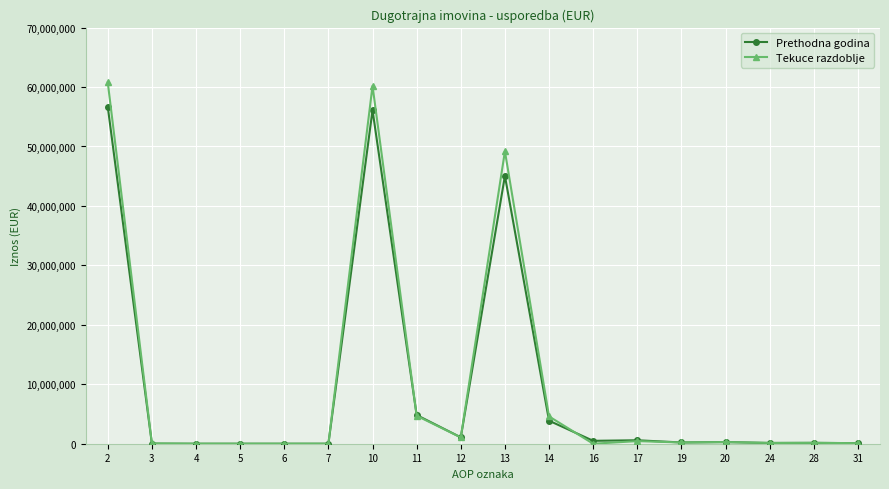

What are all the series names shown in the legend?

Prethodna godina, Tekuce razdoblje